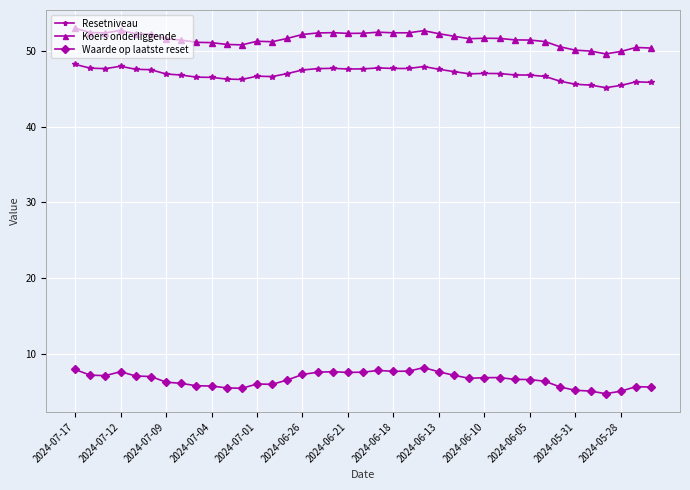

What is the difference between the maximum and minimum values in the Resetniveau series?

3.1